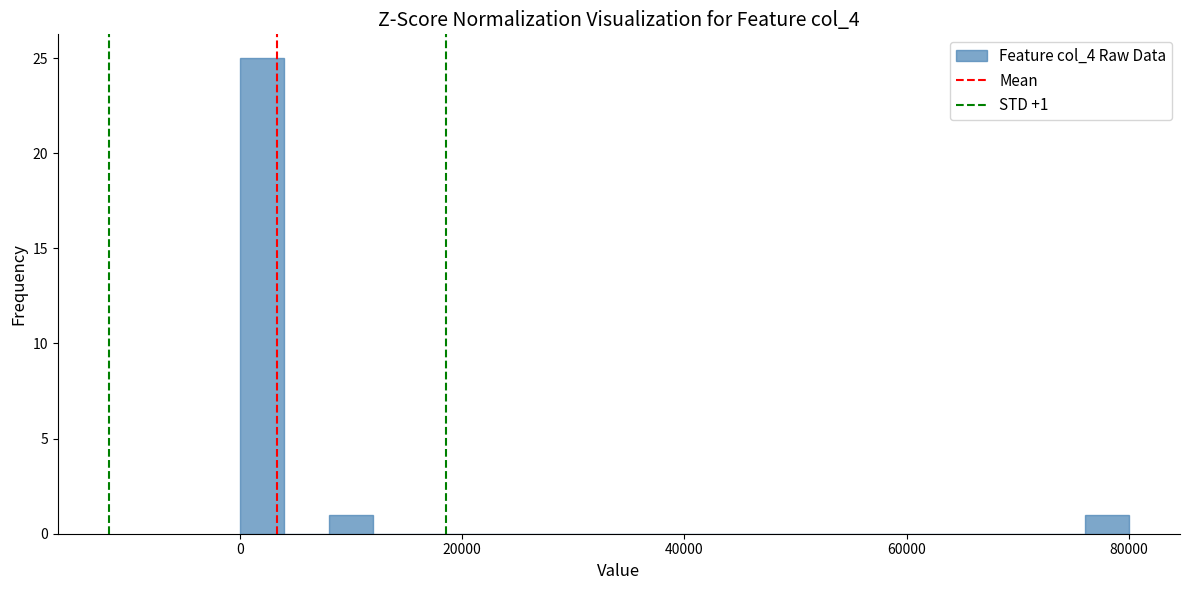

Around what value on the x-axis is the tallest bar? Give the approximate position of its centre, as read against the axis.

2000